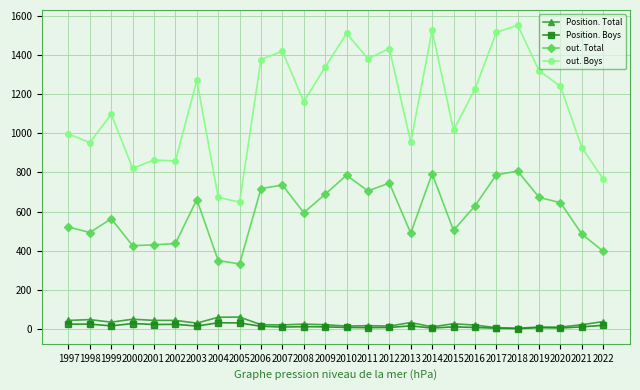

Which series has the widest spread of values?

out. Boys